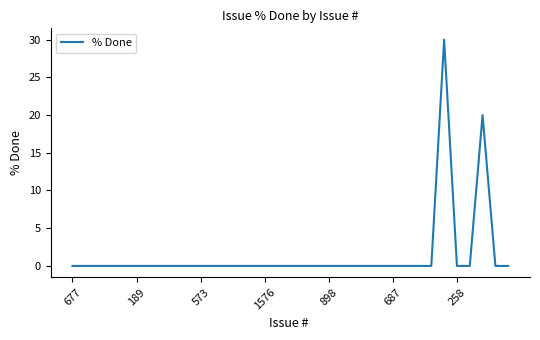

What is the difference between the maximum and minimum values?

30